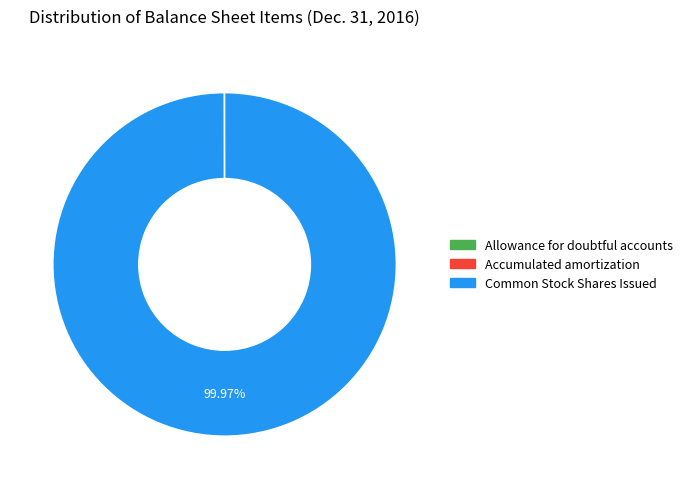

Is there a majority slice in this chart?

Yes